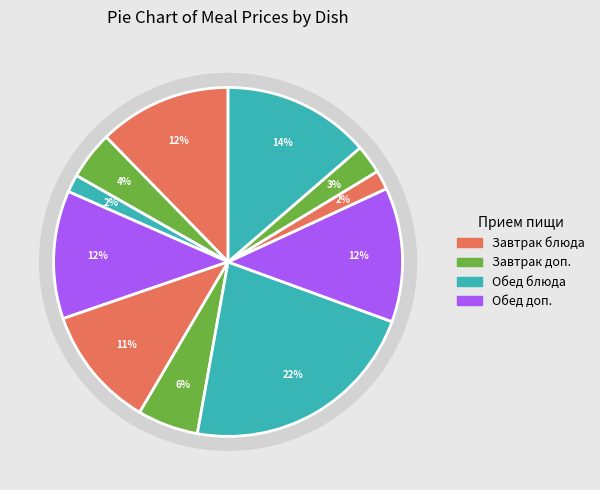

What is the ratio of the value at Рассольник to the value at Каша рисовая?

0.5